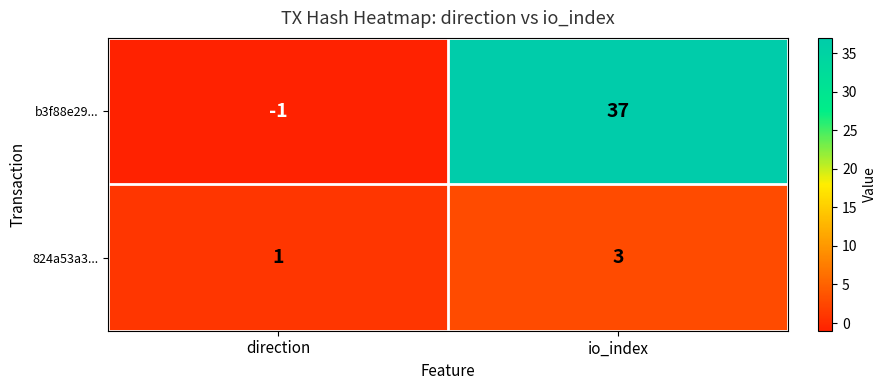

How many values in b3f88e29... are below zero?

1